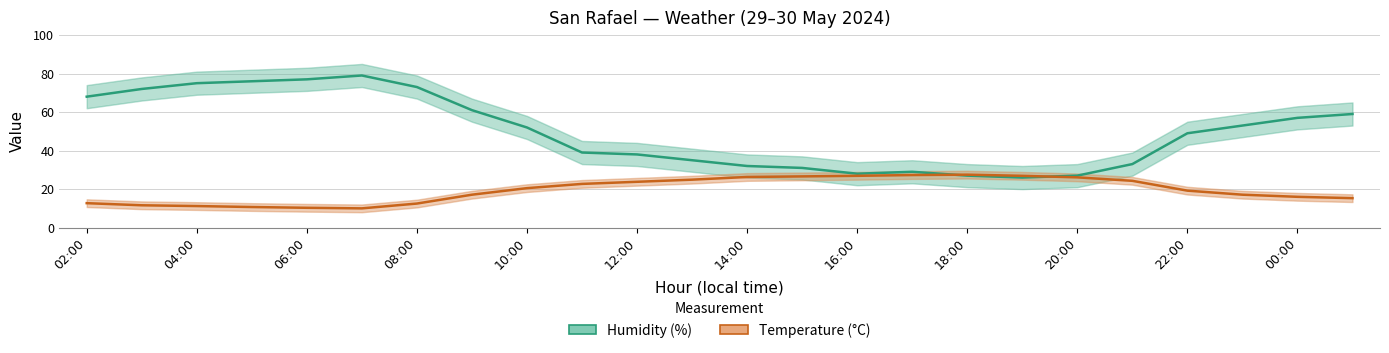

What is the difference between the maximum and minimum values in the Temperature (°C) series?

17.5